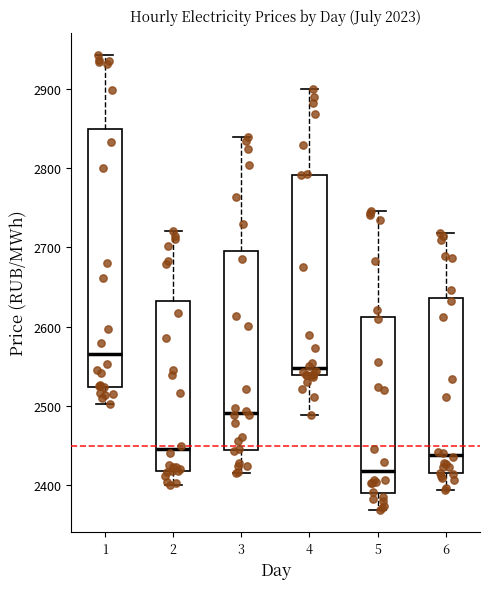

Comparing the boxes themselves (not the whiskers), which one is the tallest?

1